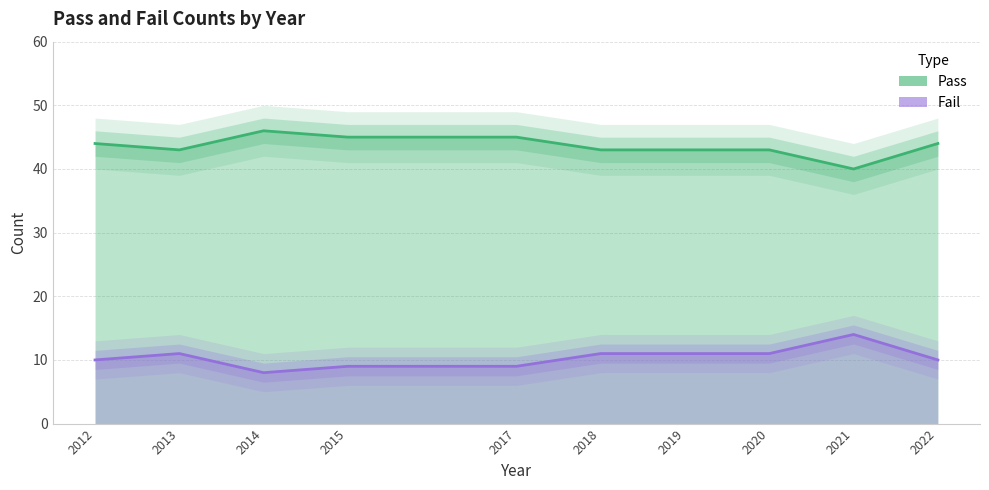

Which series has the largest range (max minus min)?

Pass